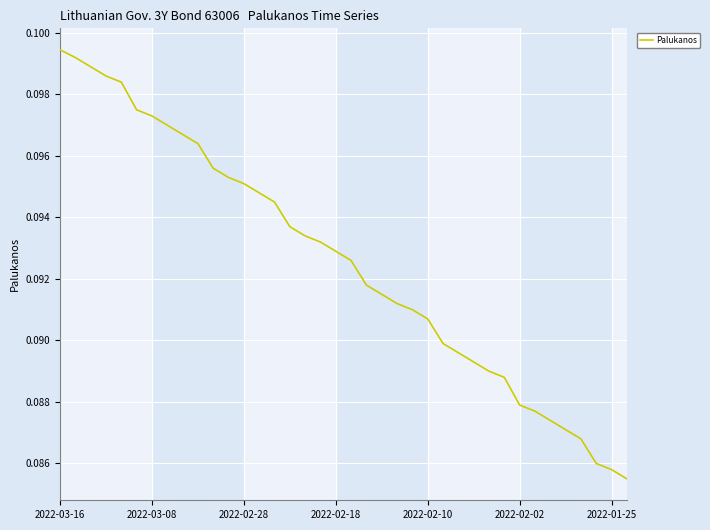

Does the chart display data point markers on the line(s)?

No